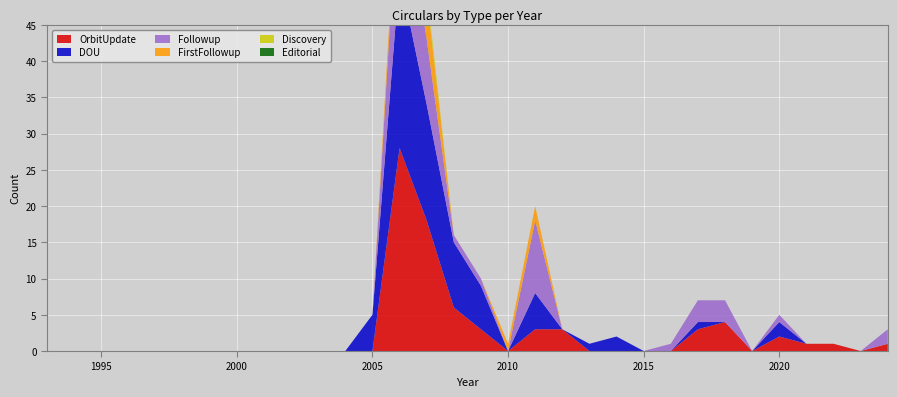

Reading left to right, transcribe all the data shown in this chart.

OrbitUpdate: 1993=0	1994=0	1995=0	1996=0	1997=0	1998=0	1999=0	2000=0	2001=0	2002=0	2003=0	2004=0	2005=0	2006=28	2007=18	2008=6	2009=3	2010=0	2011=3	2012=3	2013=0	2014=0	2015=0	2016=0	2017=3	2018=4	2019=0	2020=2	2021=1	2022=1	2023=0	2024=1
DOU: 1993=0	1994=0	1995=0	1996=0	1997=0	1998=0	1999=0	2000=0	2001=0	2002=0	2003=0	2004=0	2005=5	2006=24	2007=16	2008=9	2009=6	2010=0	2011=5	2012=0	2013=1	2014=2	2015=0	2016=0	2017=1	2018=0	2019=0	2020=2	2021=0	2022=0	2023=0	2024=0
Followup: 1993=0	1994=0	1995=0	1996=0	1997=0	1998=0	1999=0	2000=0	2001=0	2002=0	2003=0	2004=0	2005=0	2006=15	2007=9	2008=1	2009=1	2010=0	2011=10	2012=0	2013=0	2014=0	2015=0	2016=1	2017=3	2018=3	2019=0	2020=1	2021=0	2022=0	2023=0	2024=2
FirstFollowup: 1993=0	1994=0	1995=0	1996=0	1997=0	1998=0	1999=0	2000=0	2001=0	2002=0	2003=0	2004=0	2005=0	2006=3	2007=6	2008=0	2009=0	2010=1	2011=2	2012=0	2013=0	2014=0	2015=0	2016=0	2017=0	2018=0	2019=0	2020=0	2021=0	2022=0	2023=0	2024=0
Discovery: 1993=0	1994=0	1995=0	1996=0	1997=0	1998=0	1999=0	2000=0	2001=0	2002=0	2003=0	2004=0	2005=0	2006=0	2007=1	2008=0	2009=0	2010=0	2011=0	2012=0	2013=0	2014=0	2015=0	2016=0	2017=0	2018=0	2019=0	2020=0	2021=0	2022=0	2023=0	2024=0
Editorial: 1993=0	1994=0	1995=0	1996=0	1997=0	1998=0	1999=0	2000=0	2001=0	2002=0	2003=0	2004=0	2005=0	2006=0	2007=0	2008=0	2009=0	2010=0	2011=0	2012=0	2013=0	2014=0	2015=0	2016=0	2017=0	2018=0	2019=0	2020=0	2021=0	2022=0	2023=0	2024=0